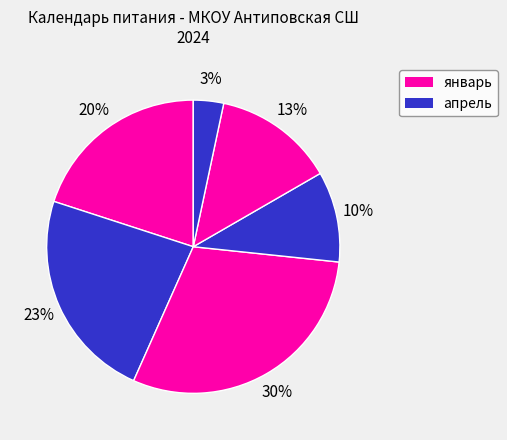

Count the number of slices in the pie.

6